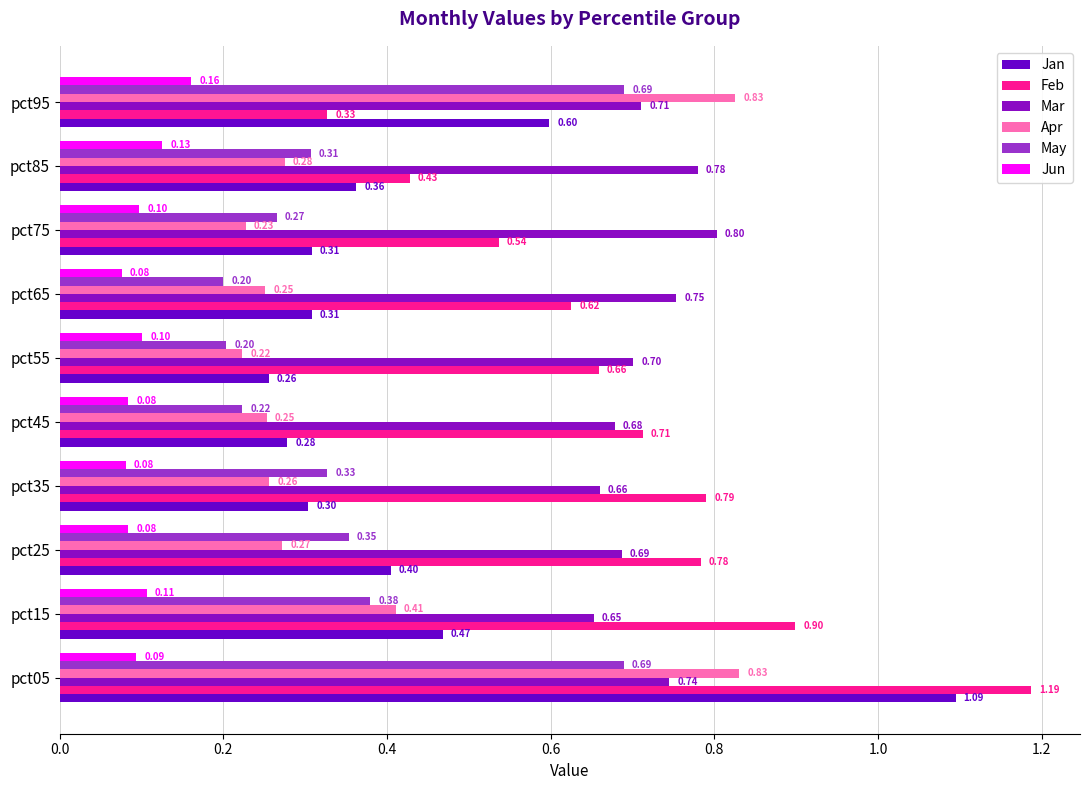

Count the Jun values in the range 0 to 1.

10